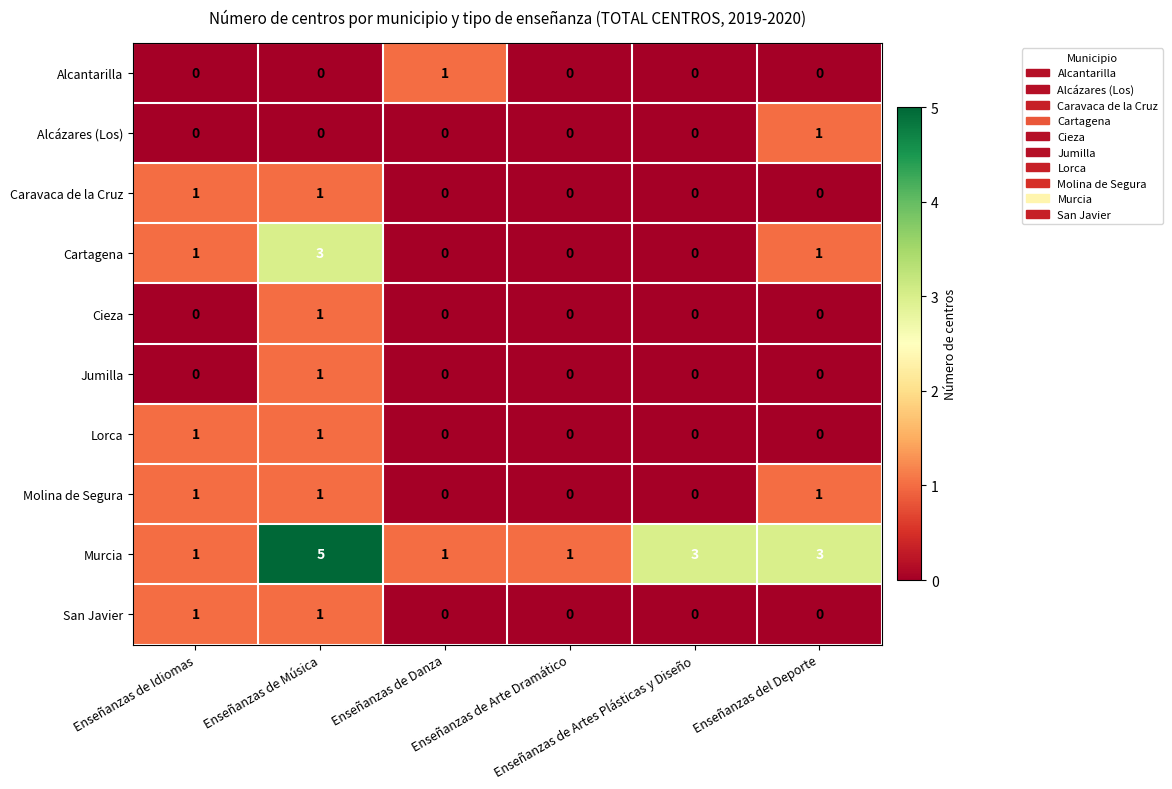

At which category is the sum across all series the highest?

Enseñanzas de Música